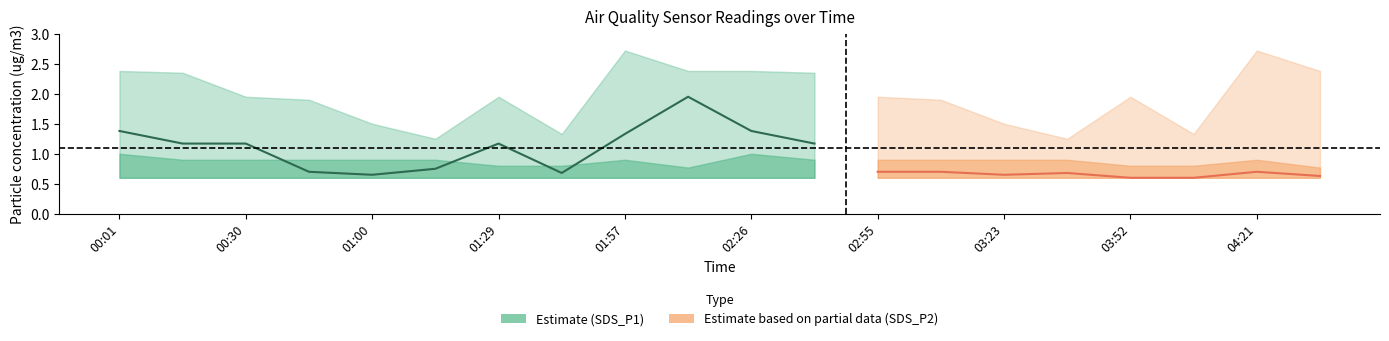

What is the minimum value shown in the chart?

0.6